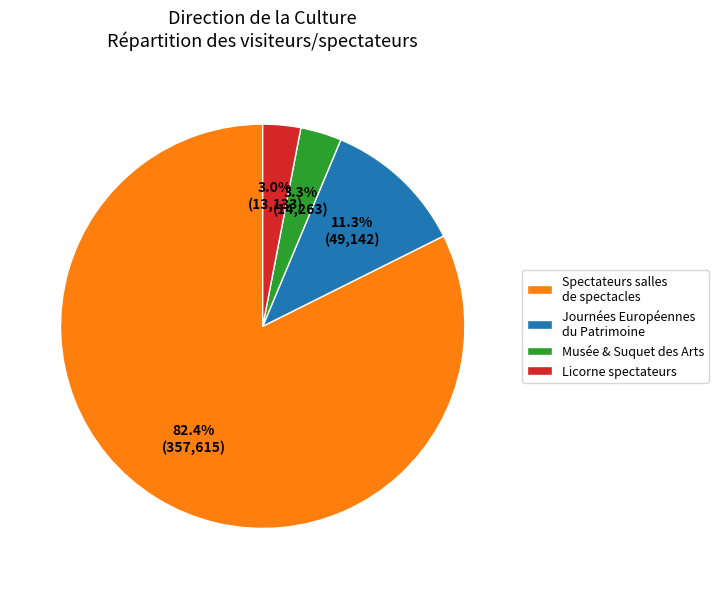

Does any single category account for the majority?

Yes